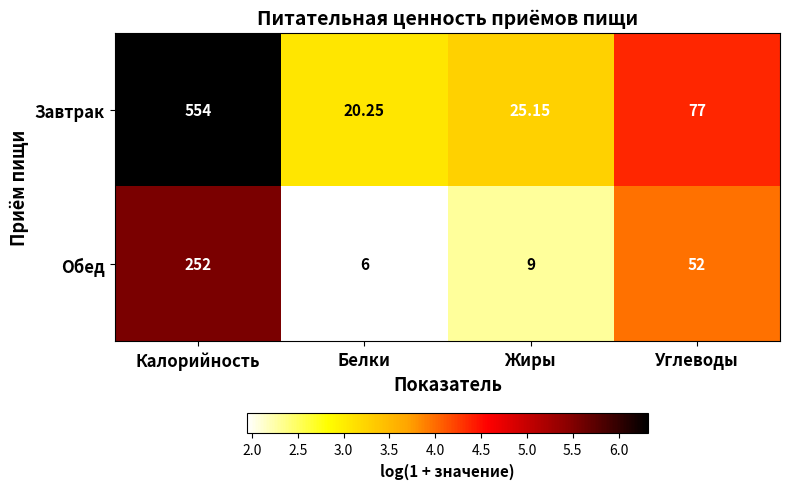

List the series in order of their peak value, highest first.

Завтрак, Обед